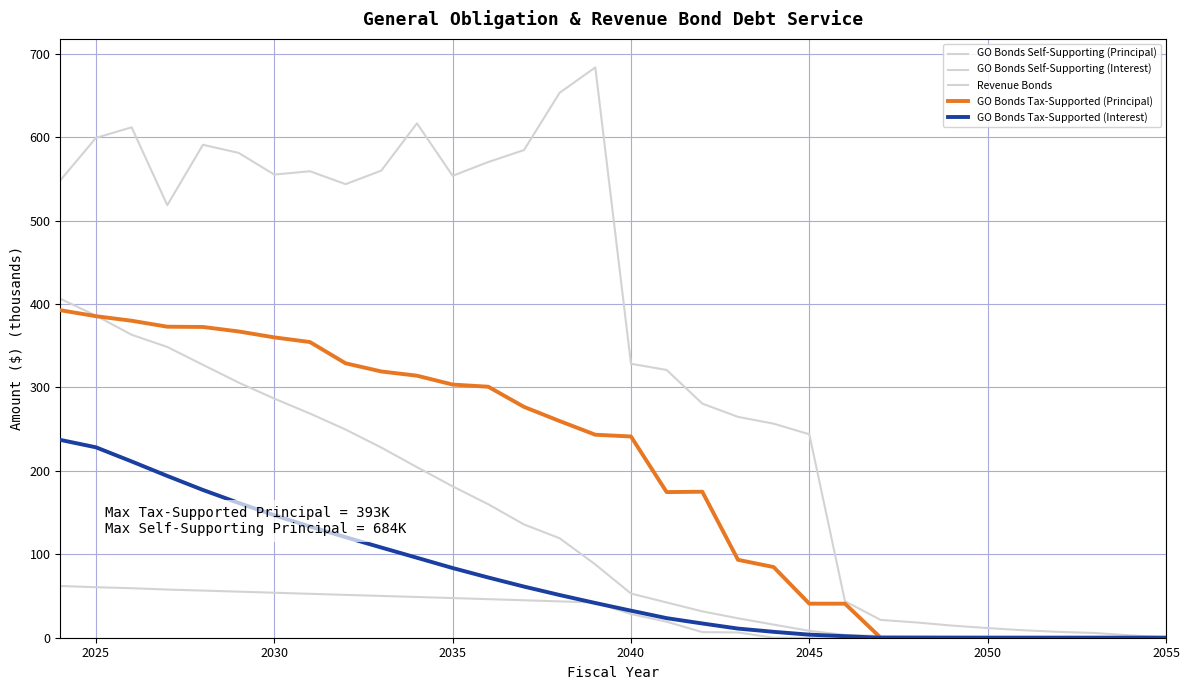

What is the highest value of the GO Bonds Tax-Supported (Interest) series?

237.1